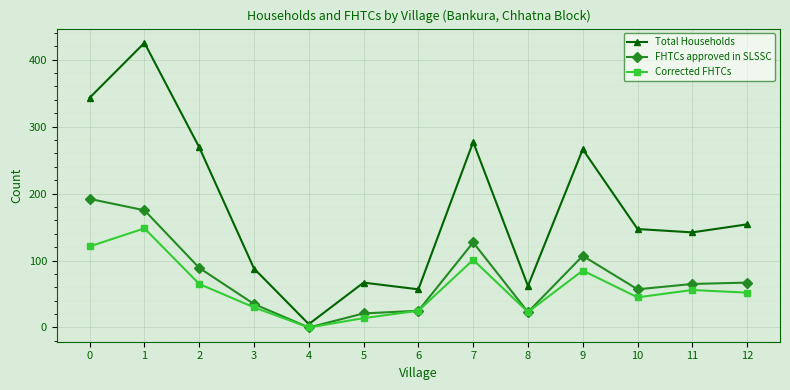

Between 3 and 9, which series saw the biggest shift?

Total Households